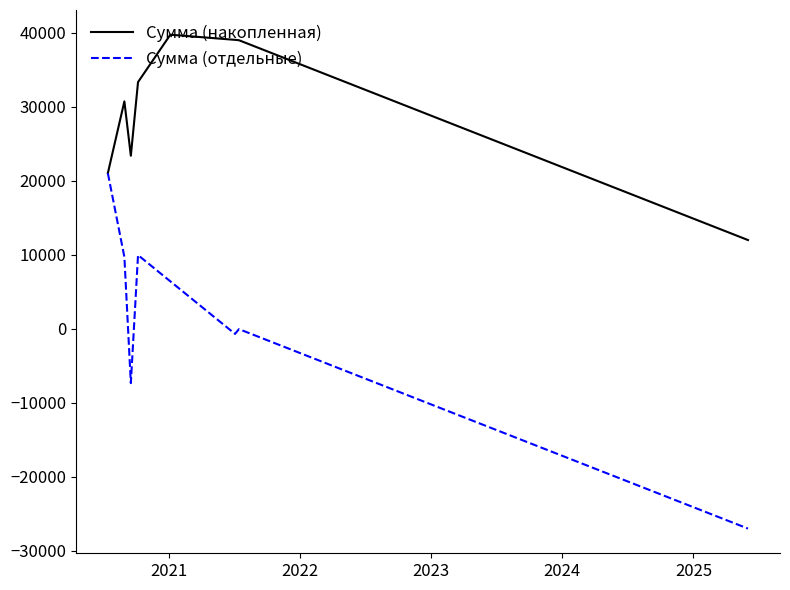

List the series in order of their overall mean, lowest first.

Сумма (отдельные), Сумма (накопленная)